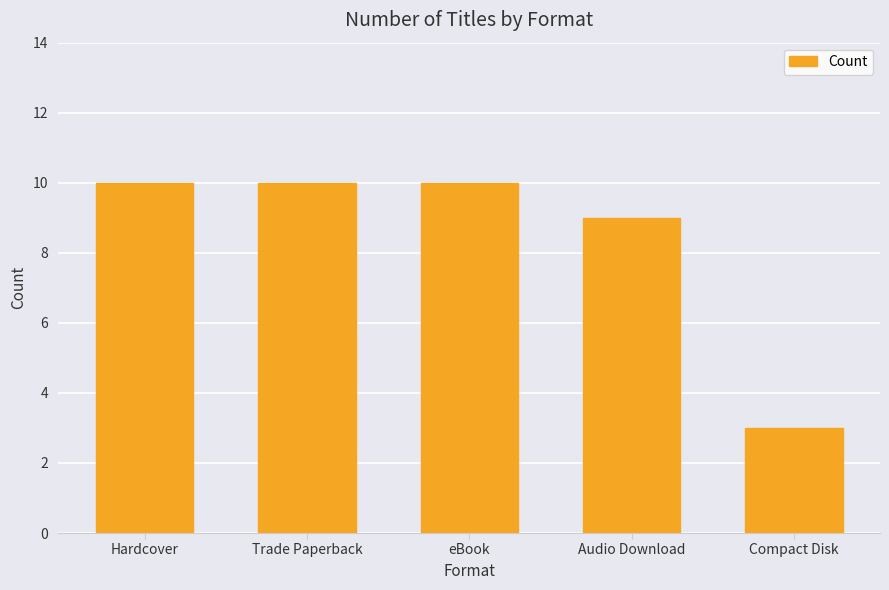

What value does the data have at Hardcover?

10